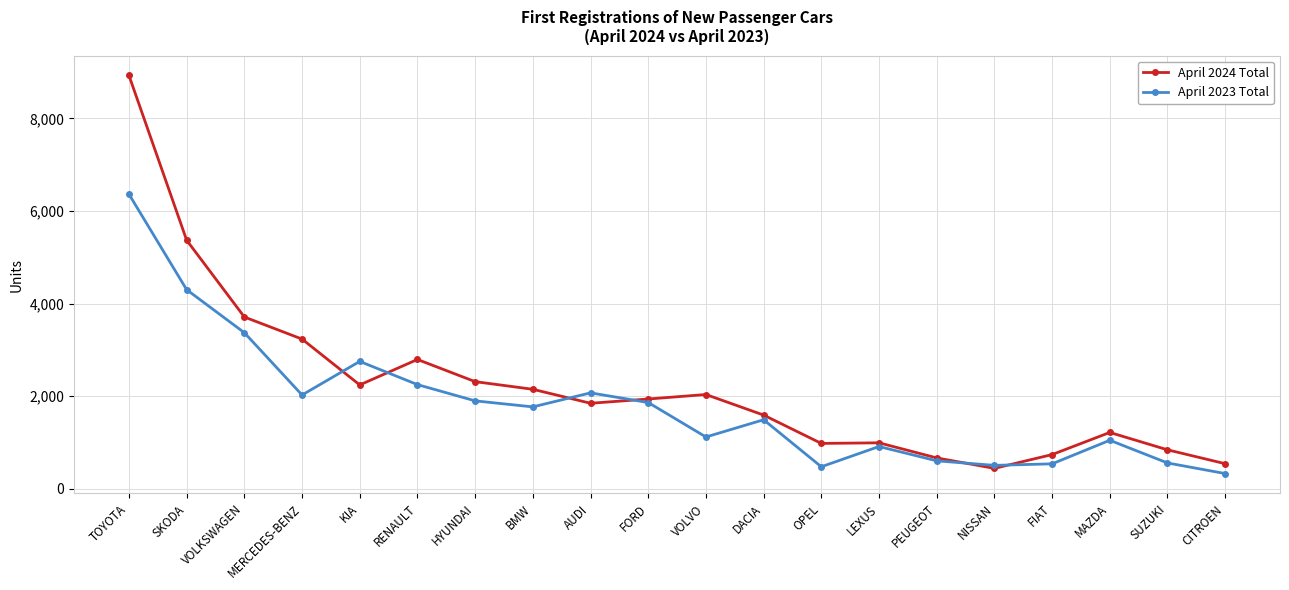

Which series changed the most between VOLVO and NISSAN?

April 2024 Total